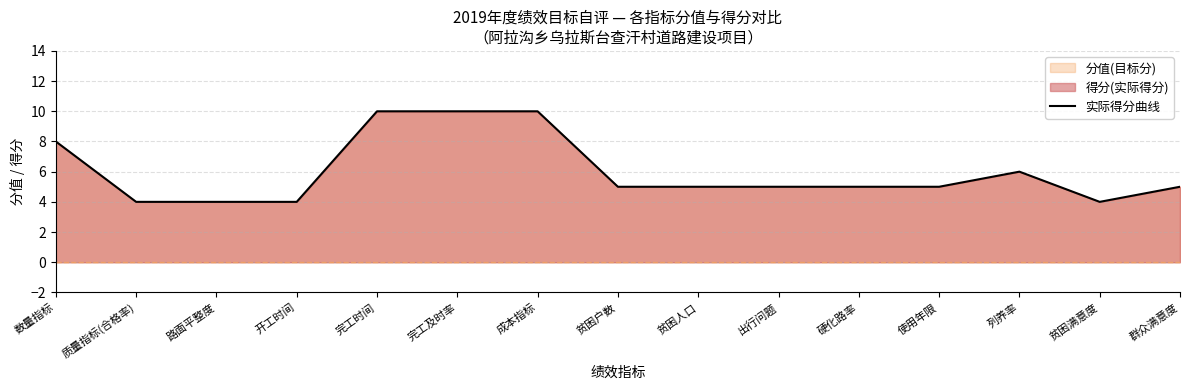

Is it true that the value at 贫困户数 is 8?

False